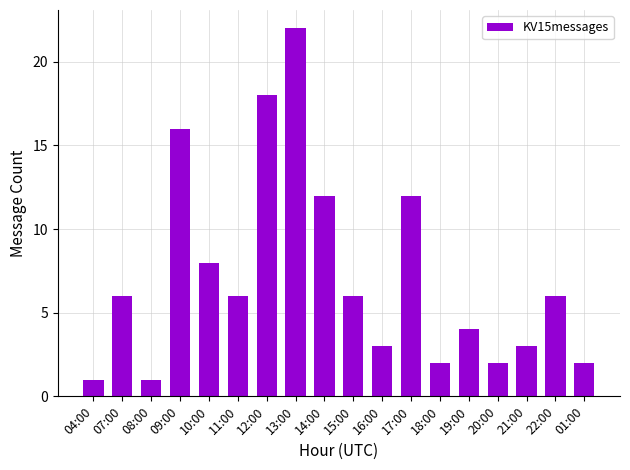

What is the maximum value shown in the chart?

22